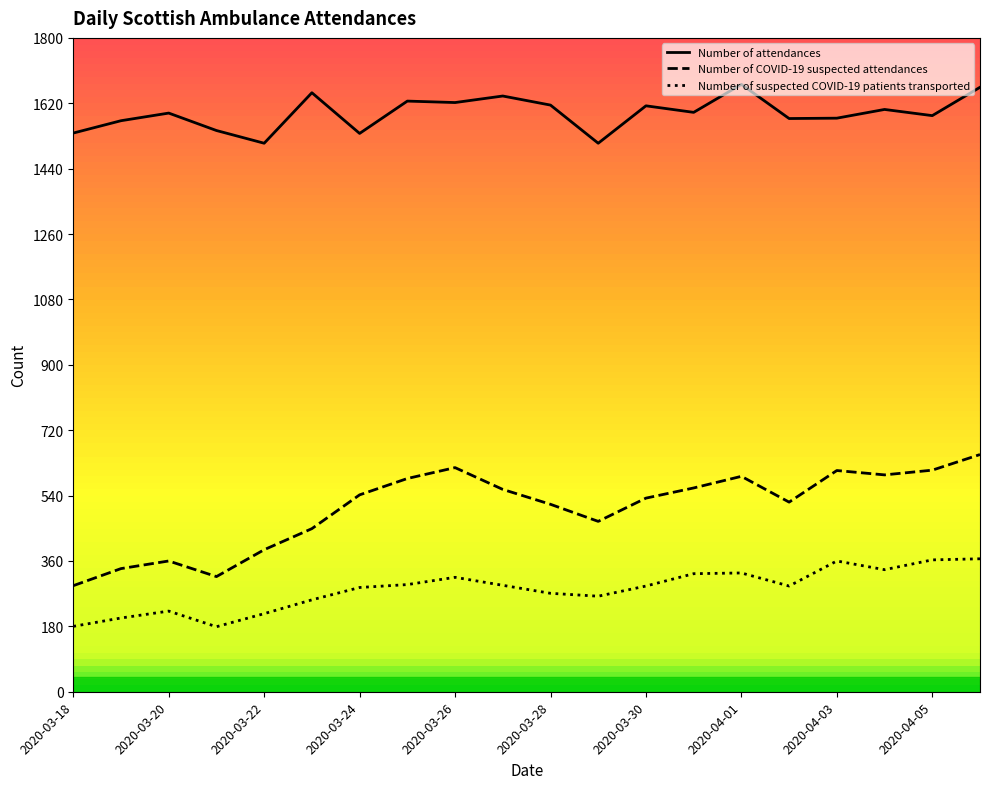

What is the highest value of the Number of suspected COVID-19 patients transported series?

366